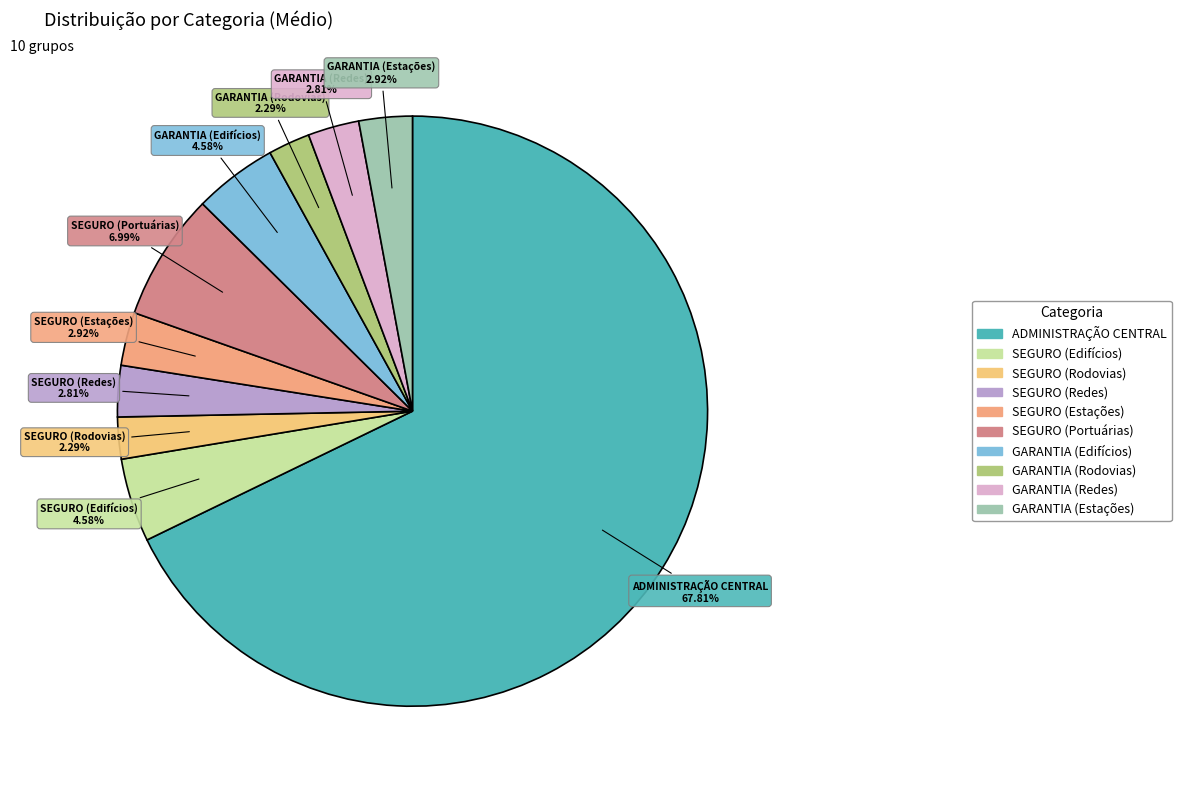

Does SEGURO (Redes) represent more than half of the total?

No